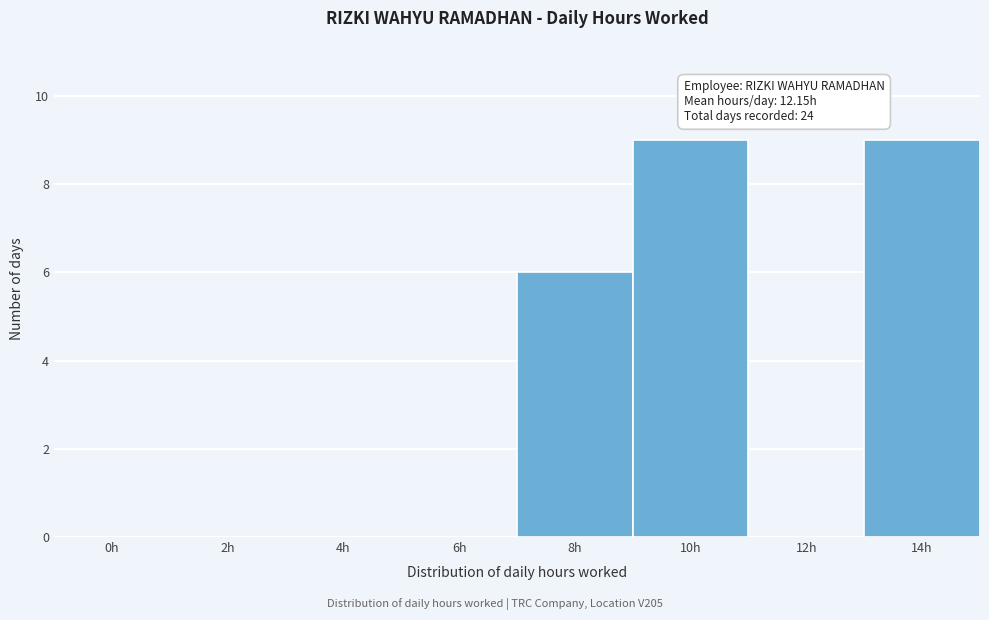

Reading left to right, extract all data points from this chart.

0h=0	2h=0	4h=0	6h=0	8h=6	10h=9	12h=0	14h=9